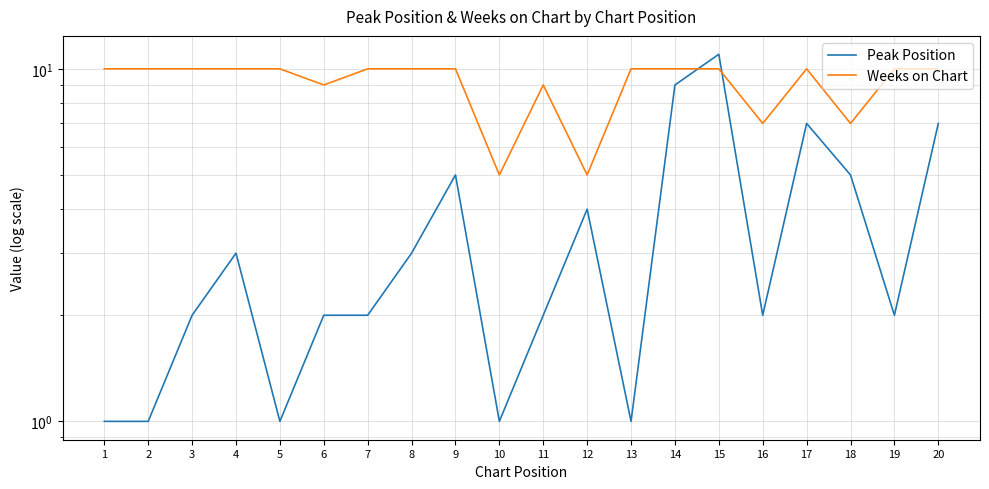

Which series has the largest total across all categories?

Weeks on Chart